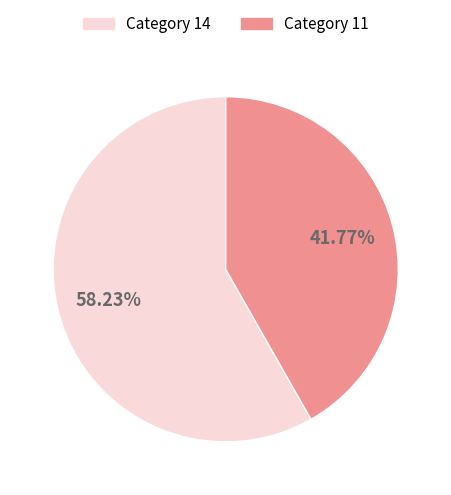

What is the ratio of the value at Category 14 to the value at Category 11?

1.4